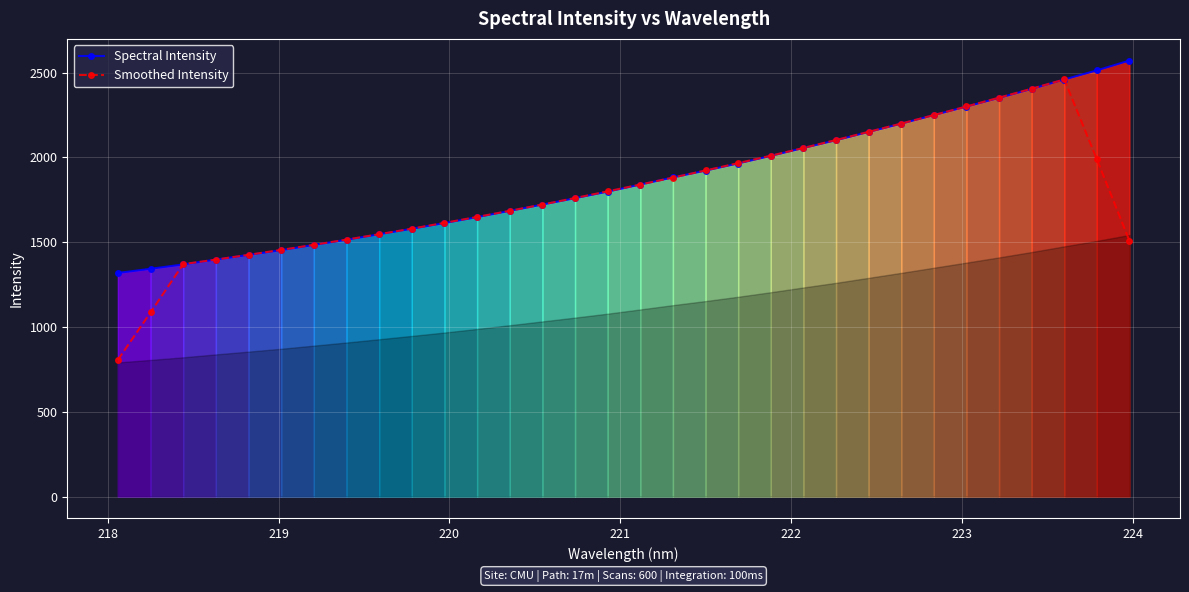

Where do Smoothed Intensity and Spectral Intensity first cross each other?

218 and 219